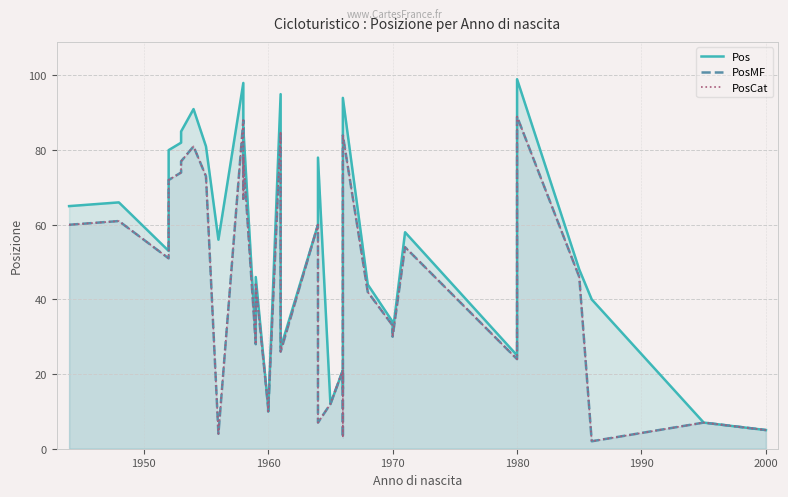

How many values in the Pos series exceed 55?

18